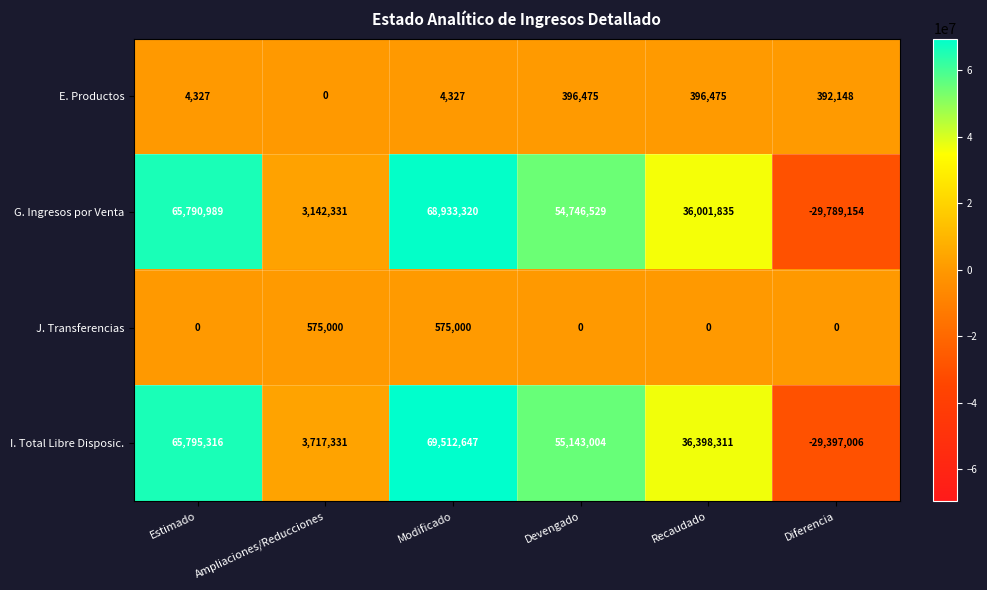

The G. Ingresos por Venta series shows -13058377 at Diferencia. True or false?

False